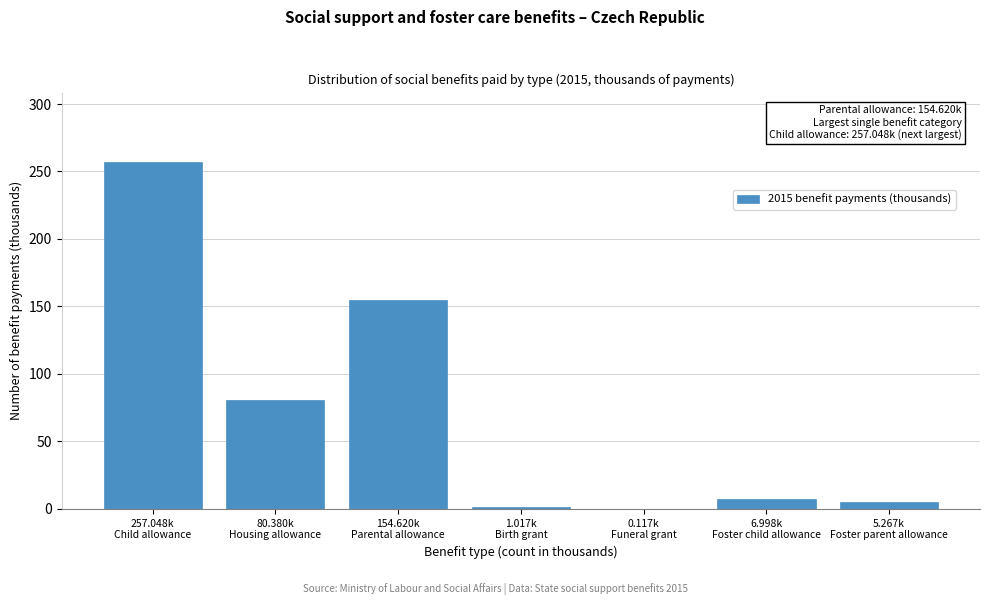

What is the sum of all values?

505.4